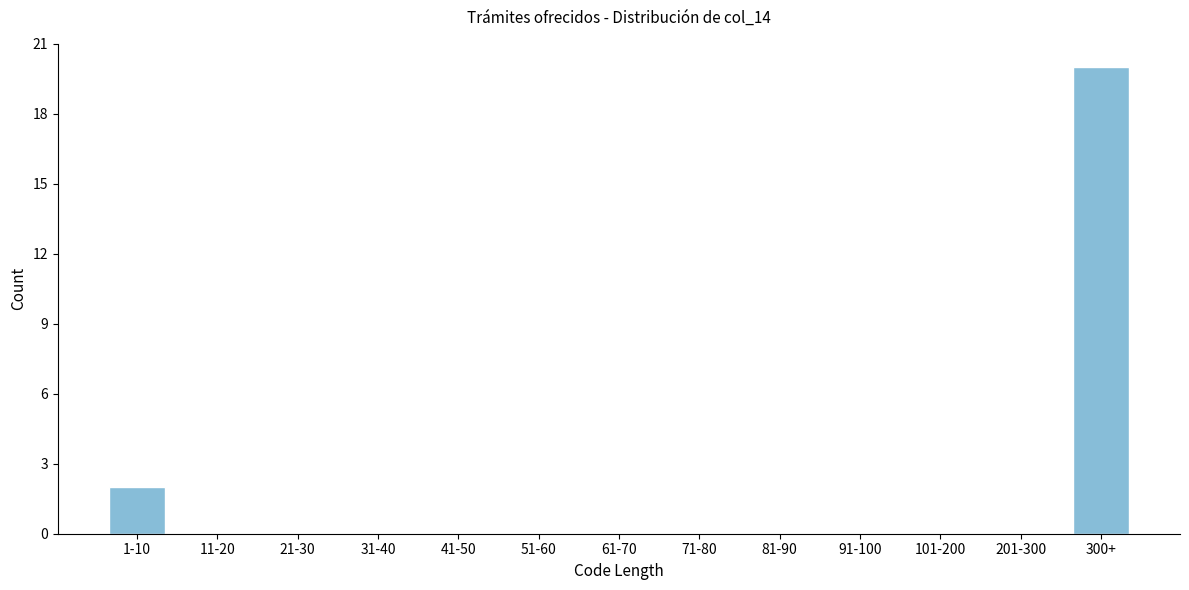

Reading left to right, what are all the values shown in this chart?

1-10=2	11-20=0	21-30=0	31-40=0	41-50=0	51-60=0	61-70=0	71-80=0	81-90=0	91-100=0	101-200=0	201-300=0	300+=20